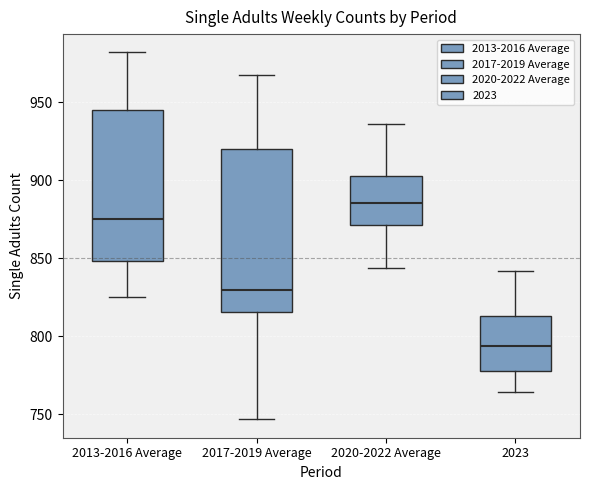

Comparing the boxes themselves (not the whiskers), which one is the tallest?

2017-2019 Average